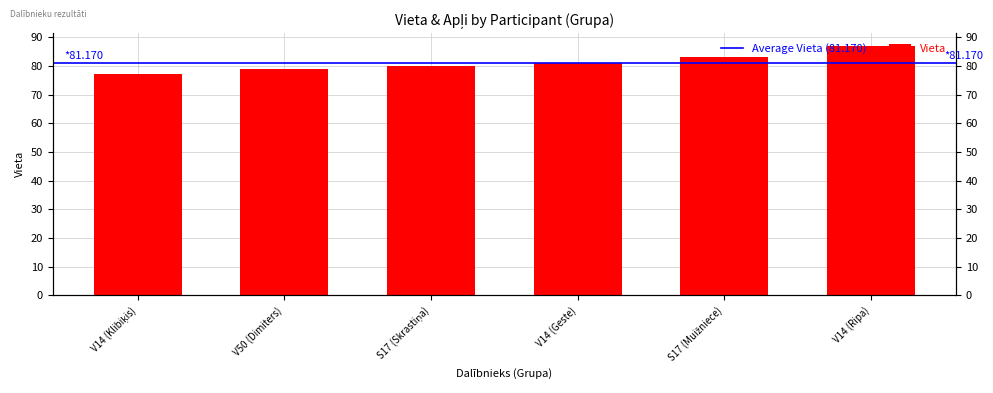

What position from the right is V50 (Dimiters)?

5